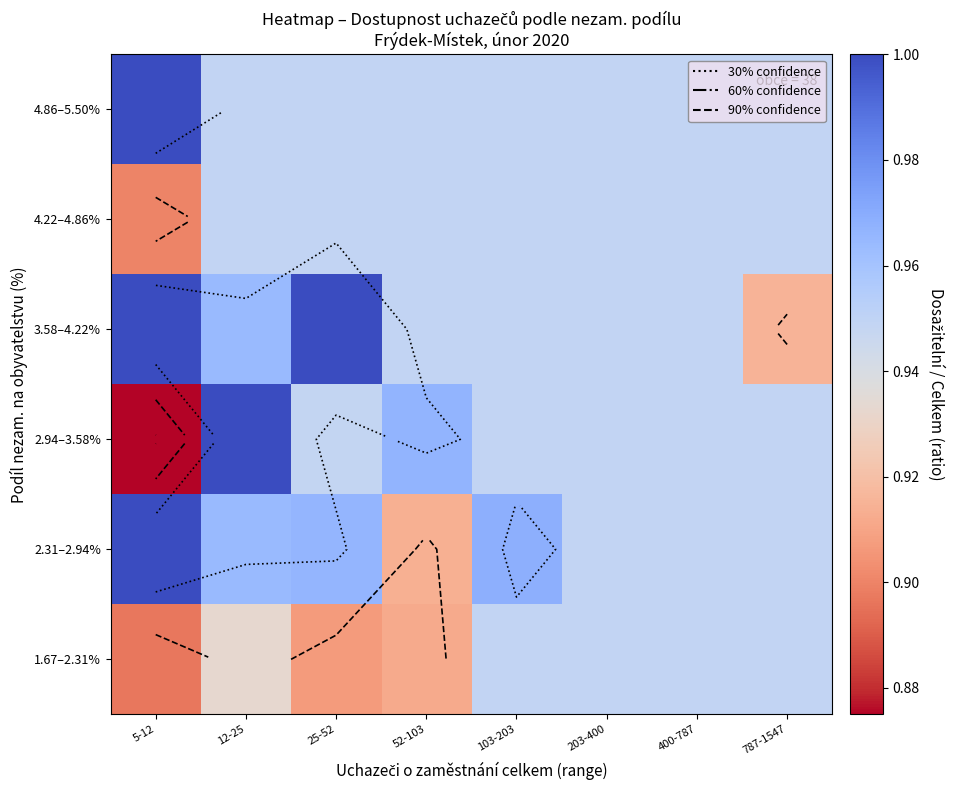

What is the sum of all 4.22–4.86% values?

7.5